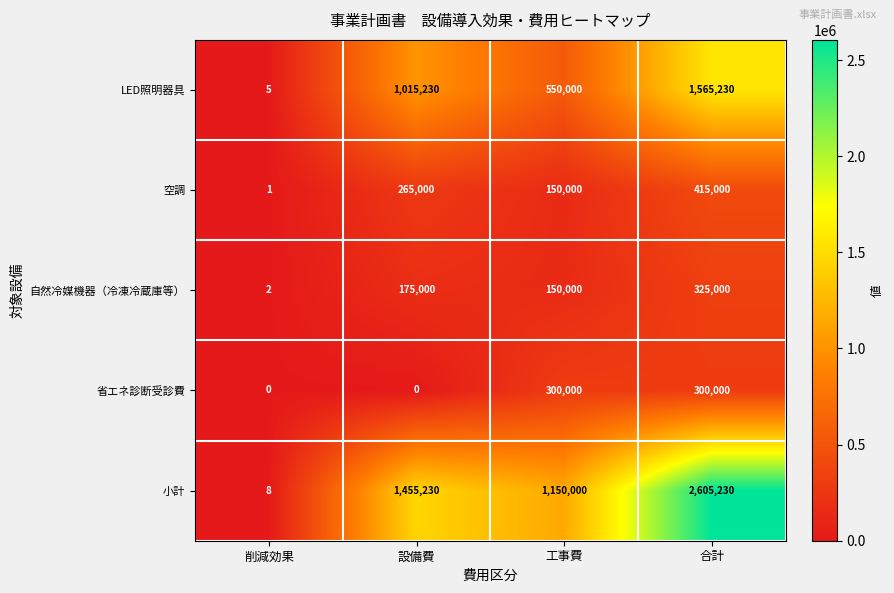

At which category is the sum across all series the highest?

合計